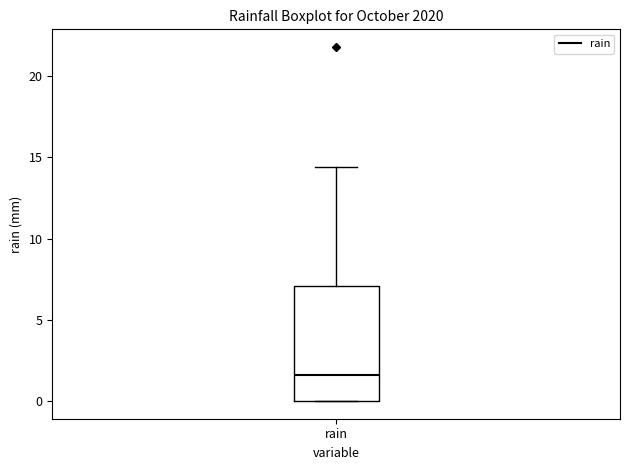

Where is the lower edge of the box for rain on the y-axis? The values are not printed on the chart, so give them approximately, as read against the axis.

0.0